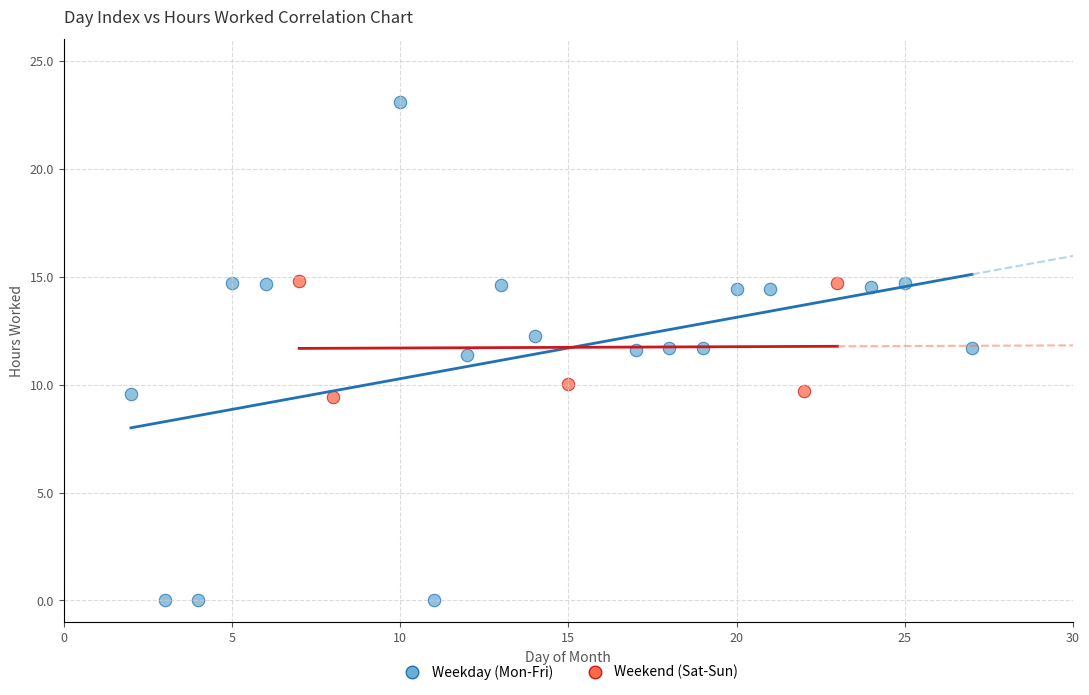

Which series has the widest spread of Y values?

Weekday (Mon-Fri)